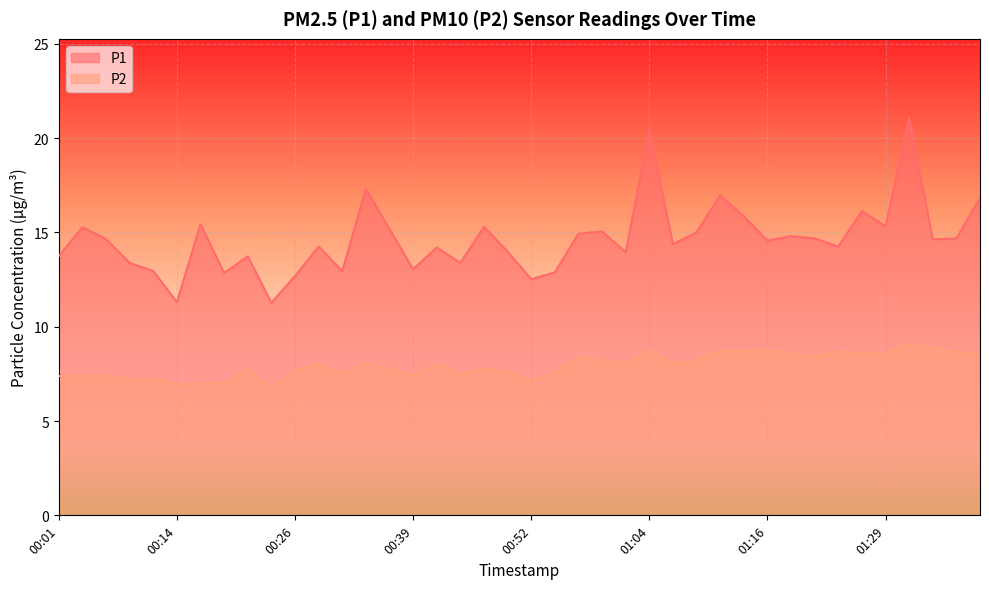

True or false: P2 has more than 1 points higher than both neighbors.

True